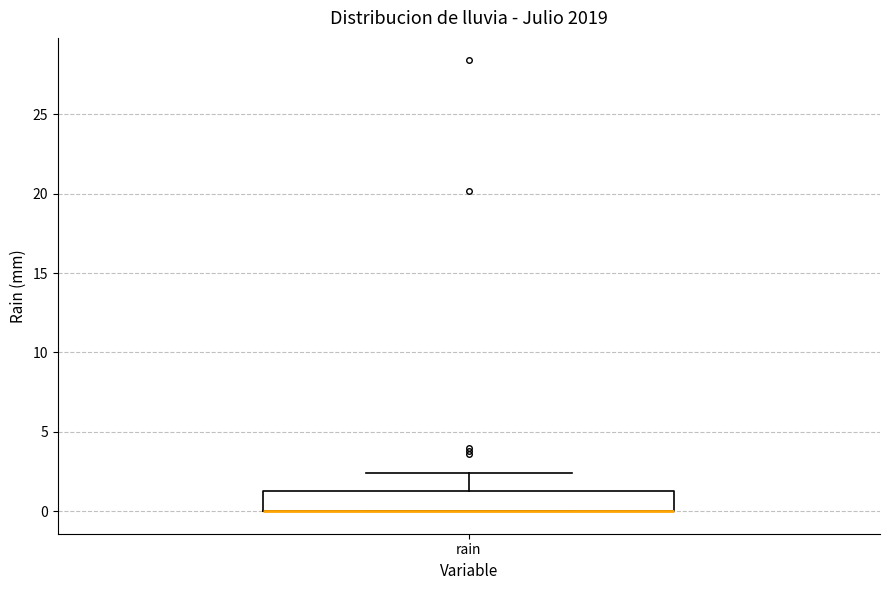

Read this box plot against the y-axis: the position of the median line, the range covered by the box, and the ends of both whiskers. The values are not printed on the chart, so give them approximately, as read against the axis.

median 0.0 (drawn on the box's lower edge), box 0.0 to 1.5, whiskers 0.0 to 2.5